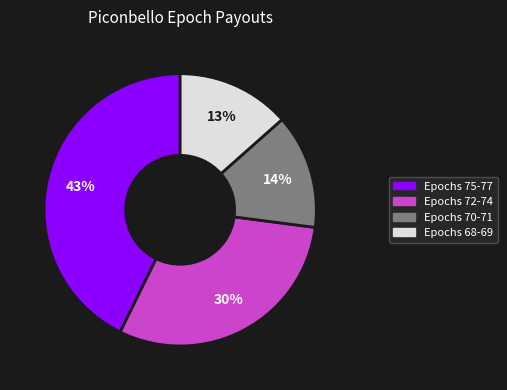

Does any single category account for the majority?

No